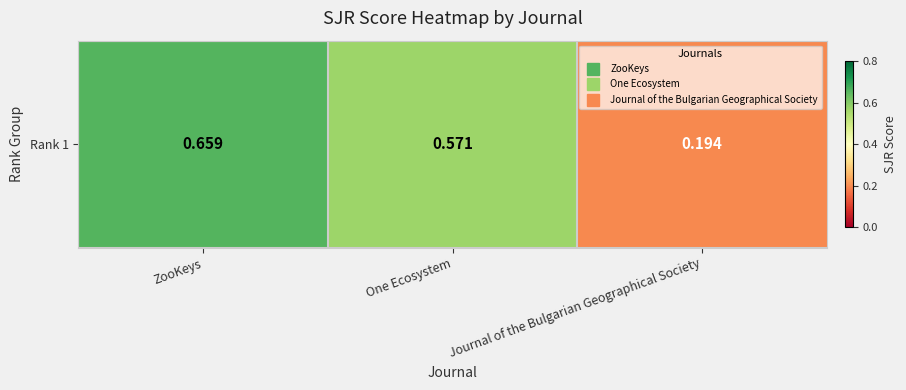

Reading left to right, what are all the values shown in this chart?

ZooKeys=0.7	One Ecosystem=0.6	Journal of the Bulgarian Geographical Society=0.2